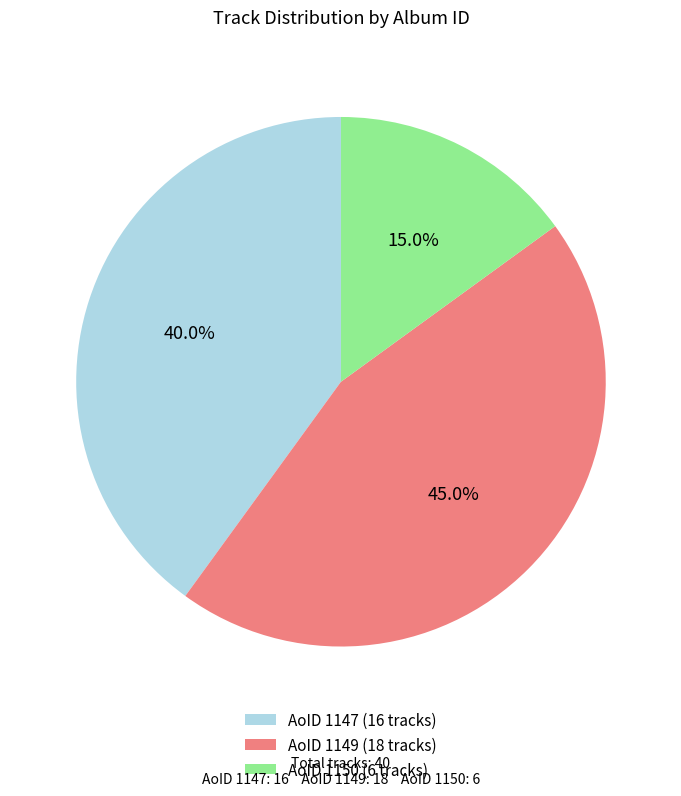

Combined, do AoID 1149 (18 tracks) and AoID 1150 (6 tracks) account for over 50%?

Yes